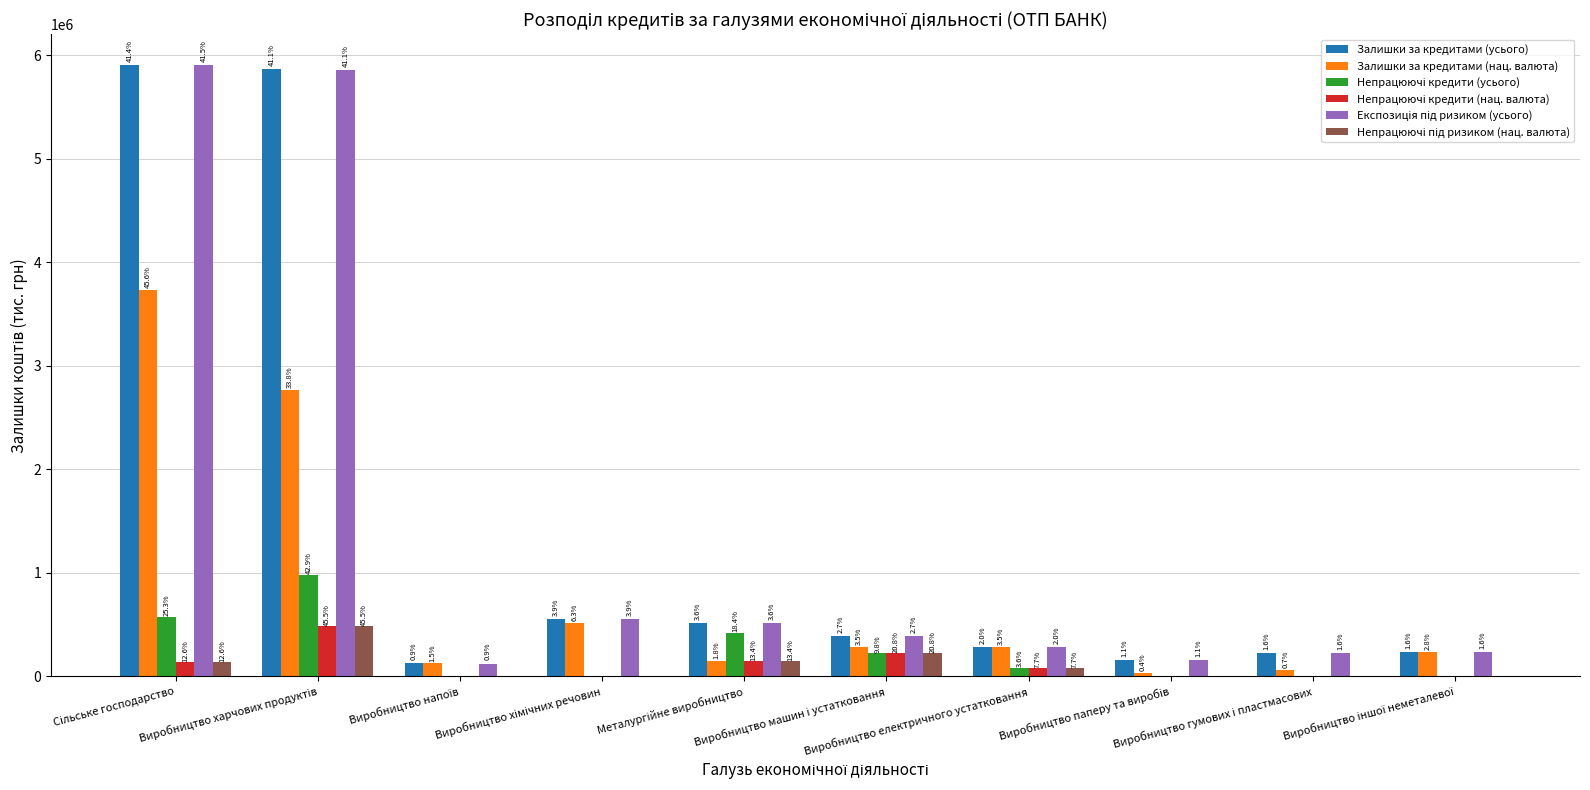

What is the label of the 7th bar from the right?

Виробництво хімічних речовин